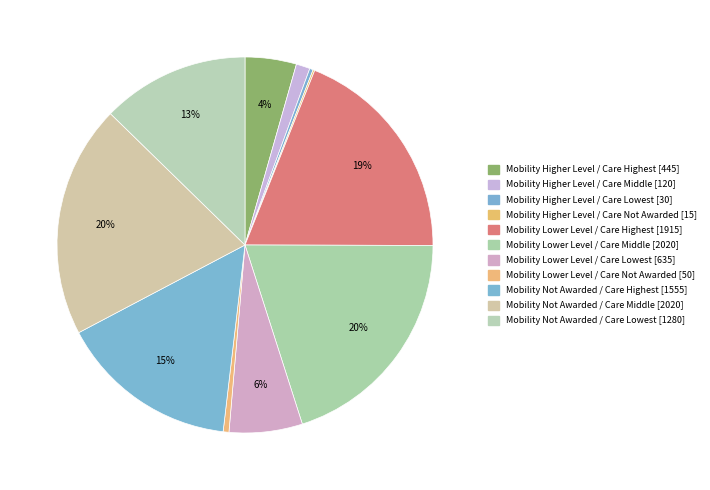

Which slice is the smallest?

Mobility Higher Level / Care Not Awarded